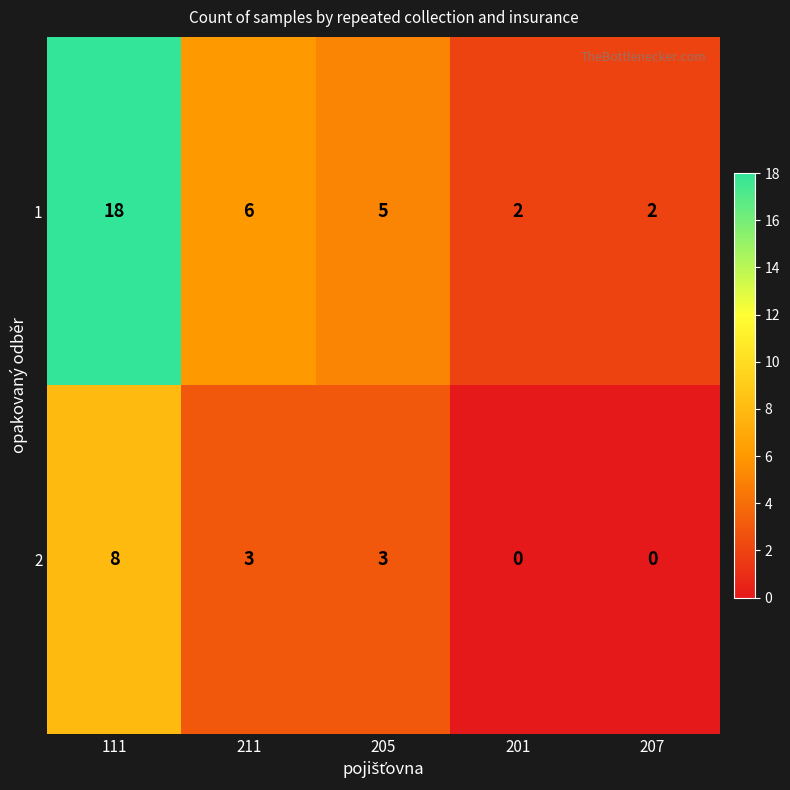

Reading left to right, what are all the values shown in this chart?

1: 18	6	5	2	2
2: 8	3	3	0	0